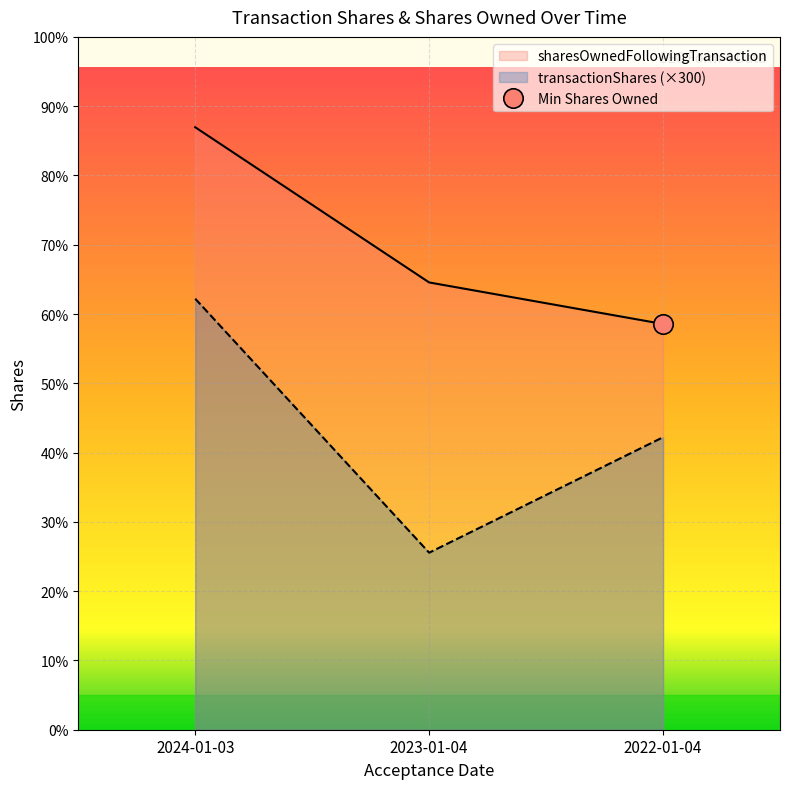

The value of sharesOwnedFollowingTransaction at 2022-01-04 is 24455. True or false?

False